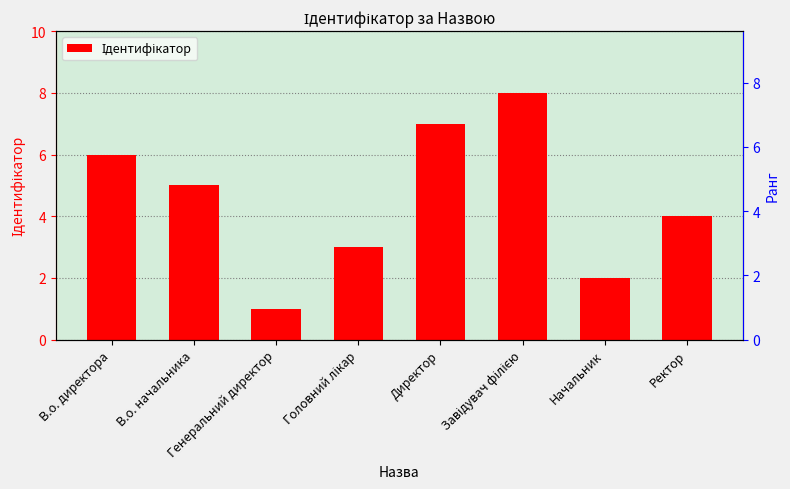

Which category has the highest value across all series?

Завідувач філією